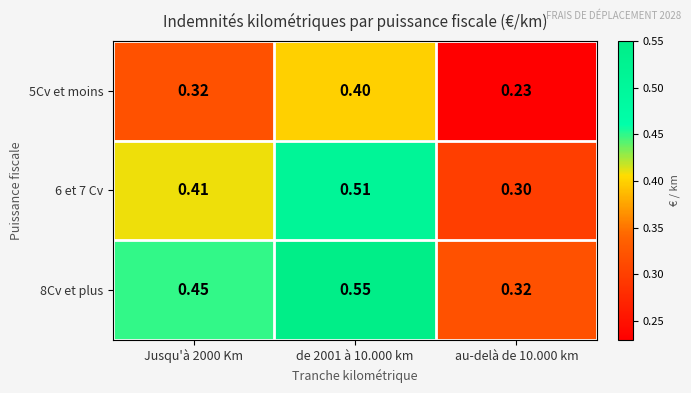

Reading left to right, list all the values displayed in this chart.

5Cv et moins: Jusqu'à 2000 Km=0.3	de 2001 à 10.000 km=0.4	au-delà de 10.000 km=0.2
6 et 7 Cv: Jusqu'à 2000 Km=0.4	de 2001 à 10.000 km=0.5	au-delà de 10.000 km=0.3
8Cv et plus: Jusqu'à 2000 Km=0.5	de 2001 à 10.000 km=0.6	au-delà de 10.000 km=0.3